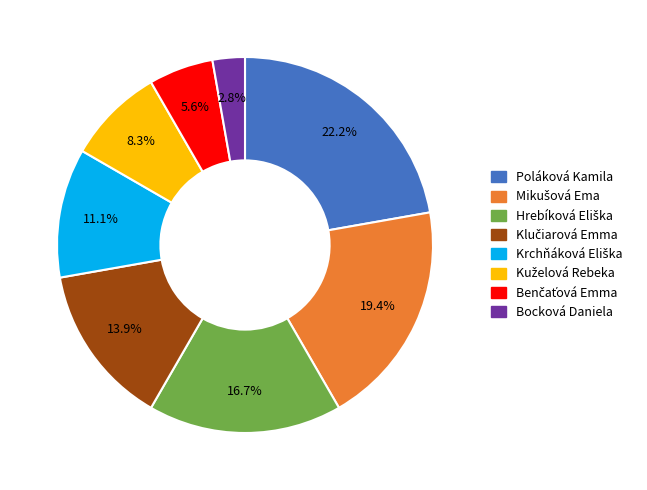

What is the smallest slice in the pie chart?

Bocková Daniela